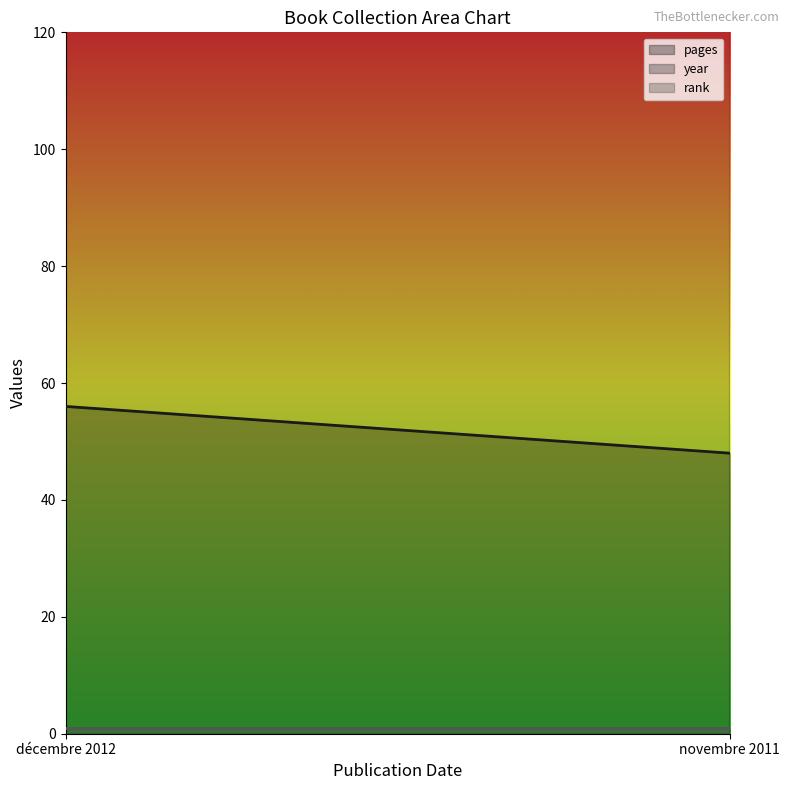

How many lines are shown in the chart?

3